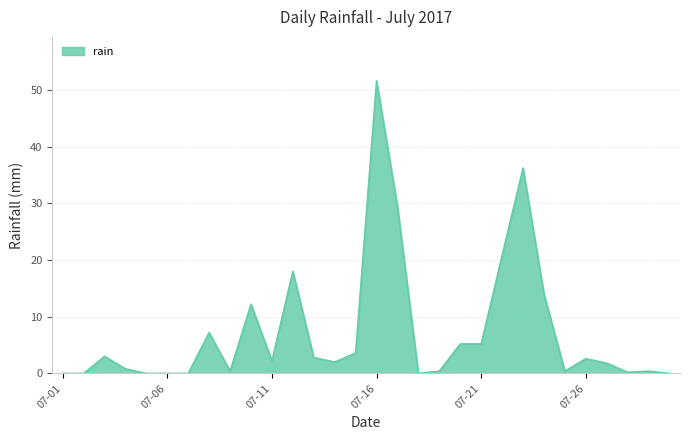

Count the number of categories in the chart.

30